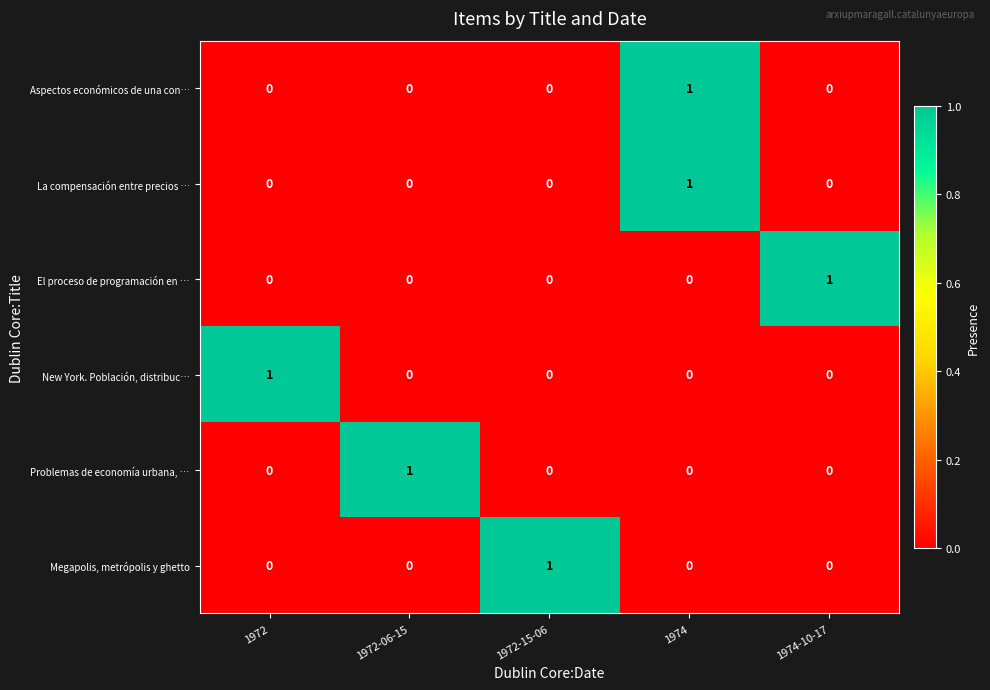

True or false: La compensación entre precios … has a value of 1 at 1974-10-17.

False